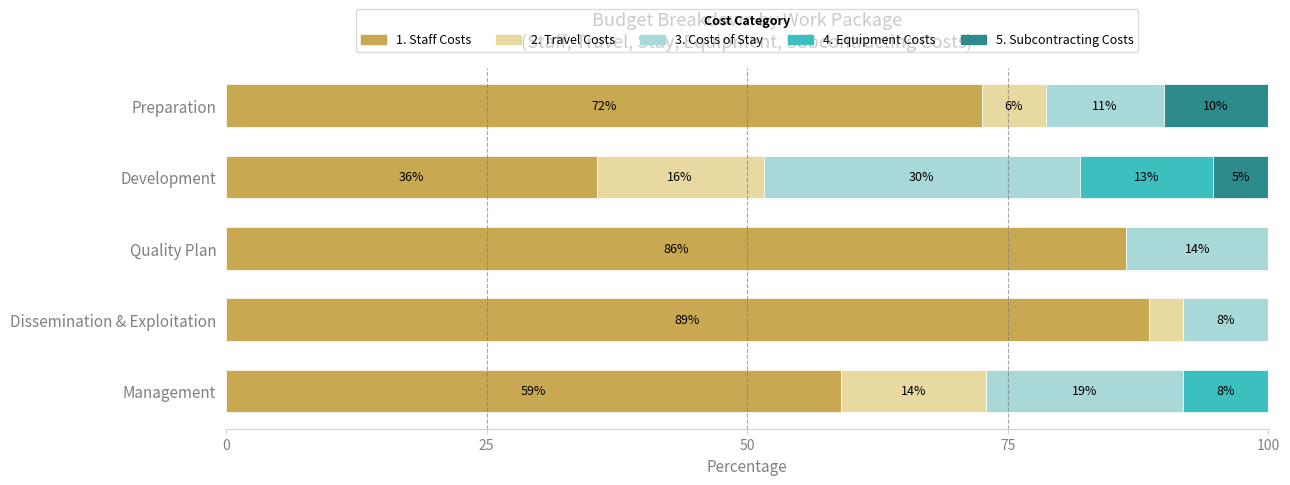

Which series has the widest spread of values?

1. Staff Costs